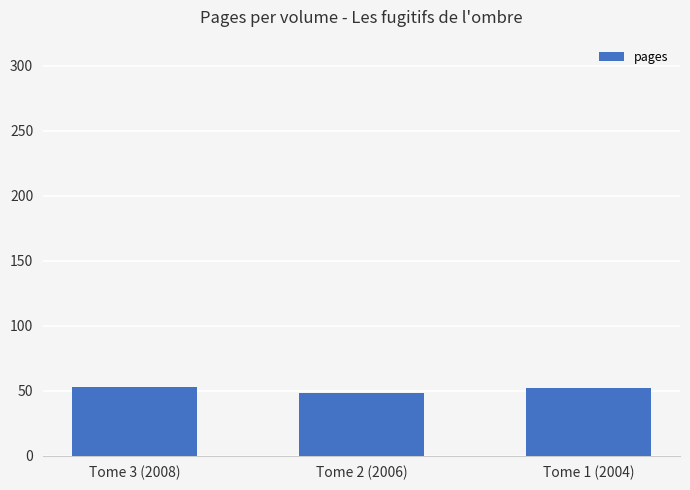

At which label does the data first exceed 52?

Tome 3 (2008)